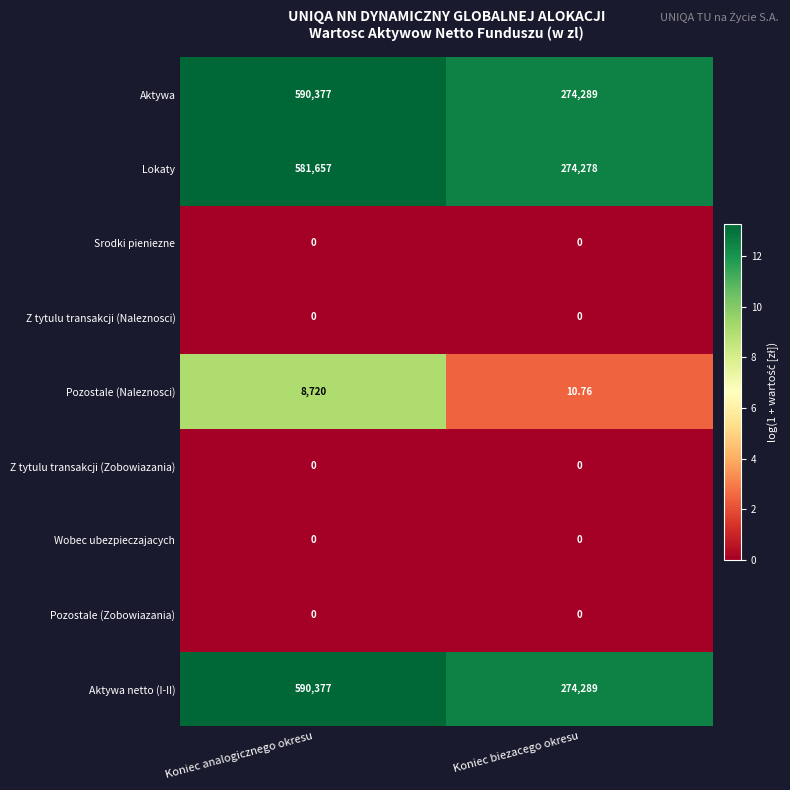

Which category has the lowest value in the Aktywa series?

Koniec biezacego okresu